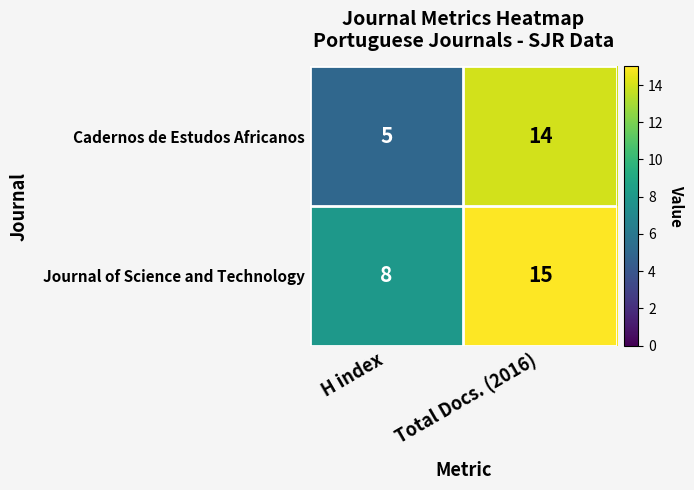

Which category has the lowest value across all series?

H index